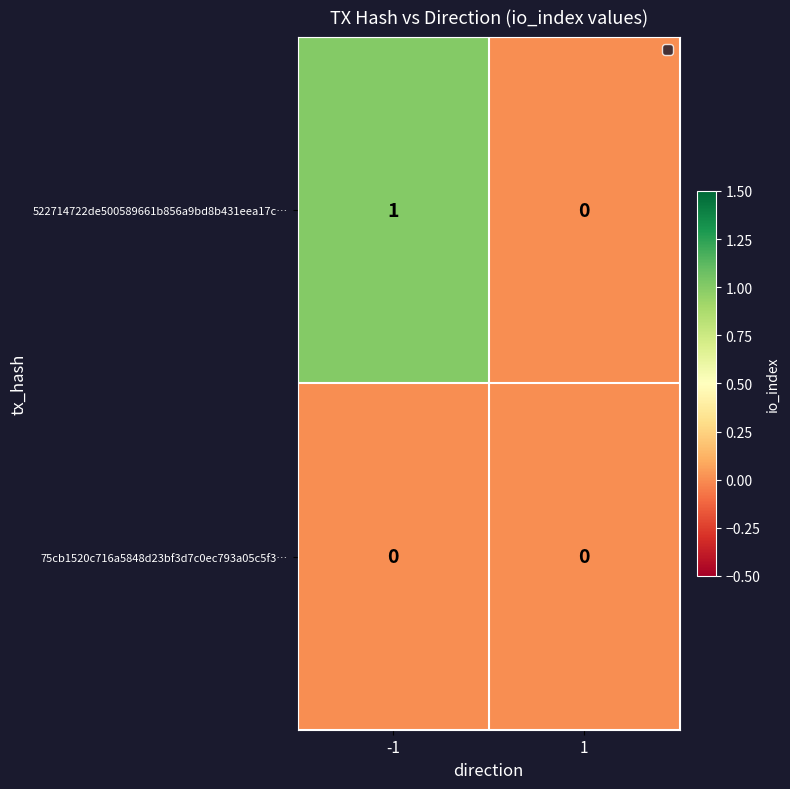

At which category is the sum across all series the highest?

-1